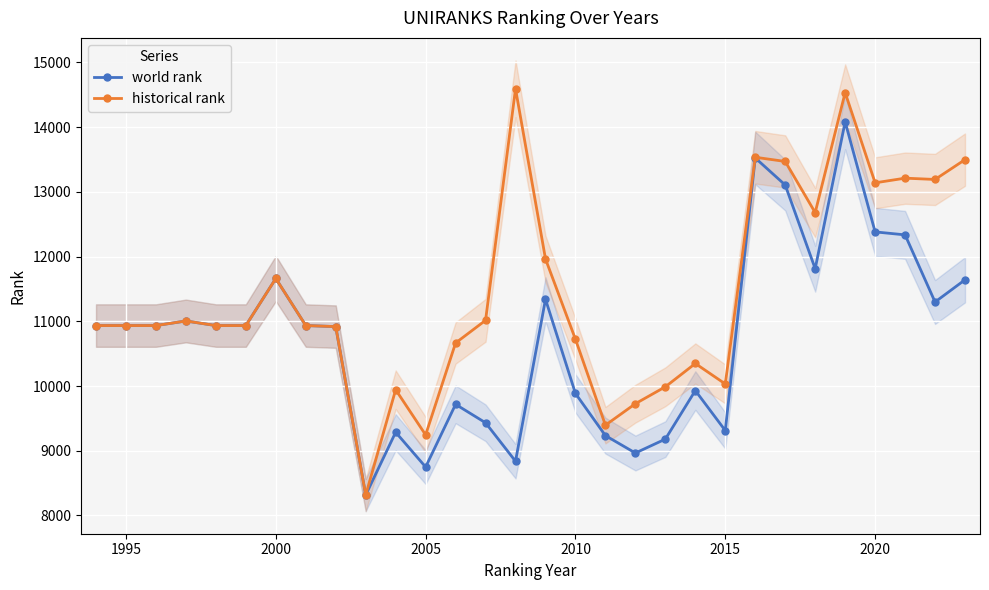

What is the highest value of the historical rank series?

14592